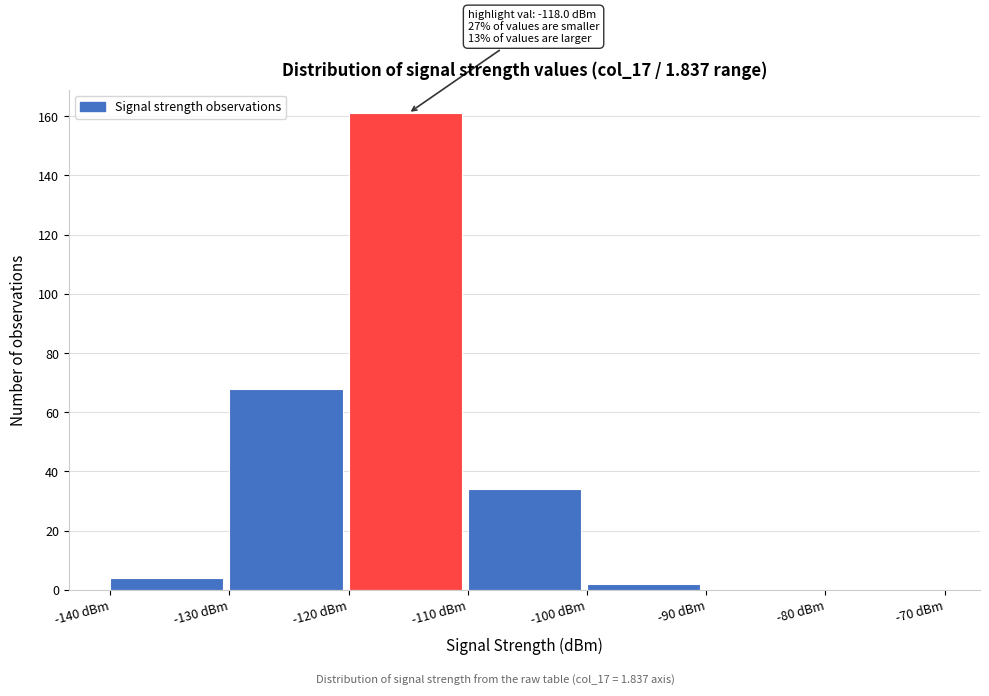

Over which range of the x-axis is the bar tallest?

-120 to -110